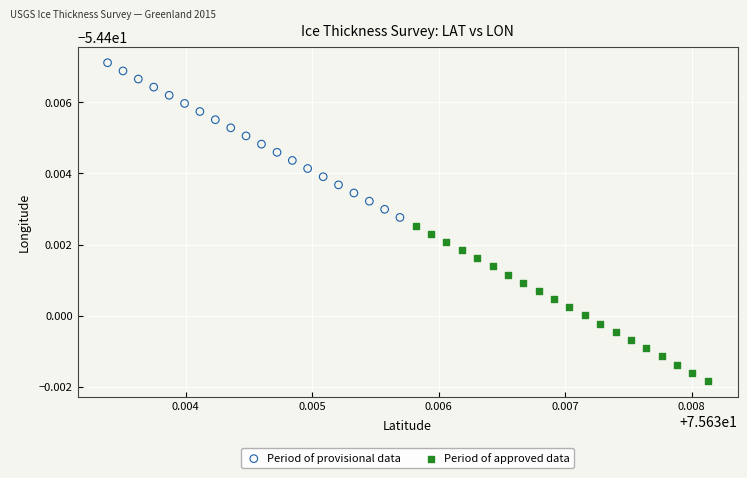

What are all the series names shown in the legend?

Period of provisional data, Period of approved data